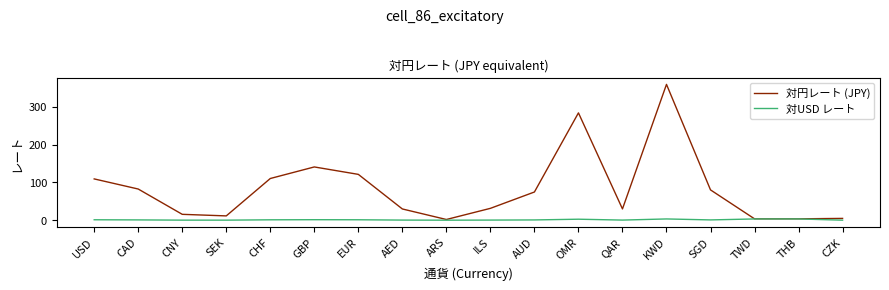

At which label is 対円レート (JPY) closest to 180?

GBP